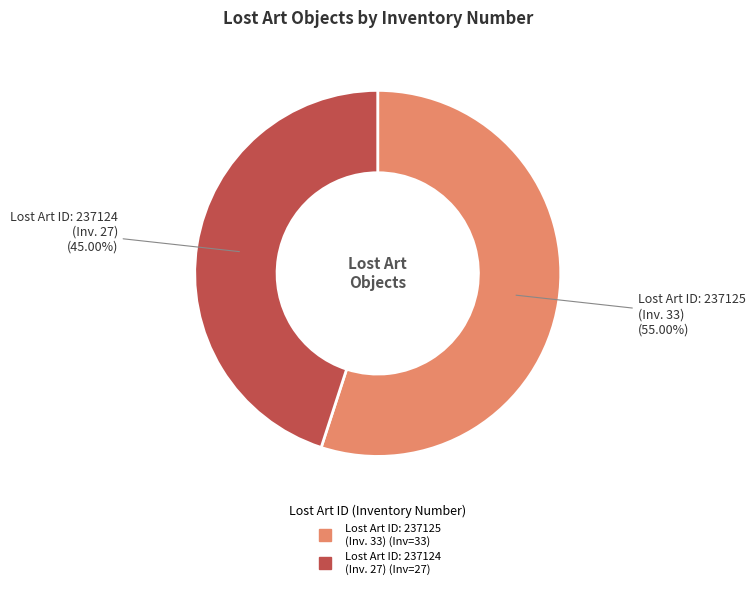

How many segments does this pie chart have?

2